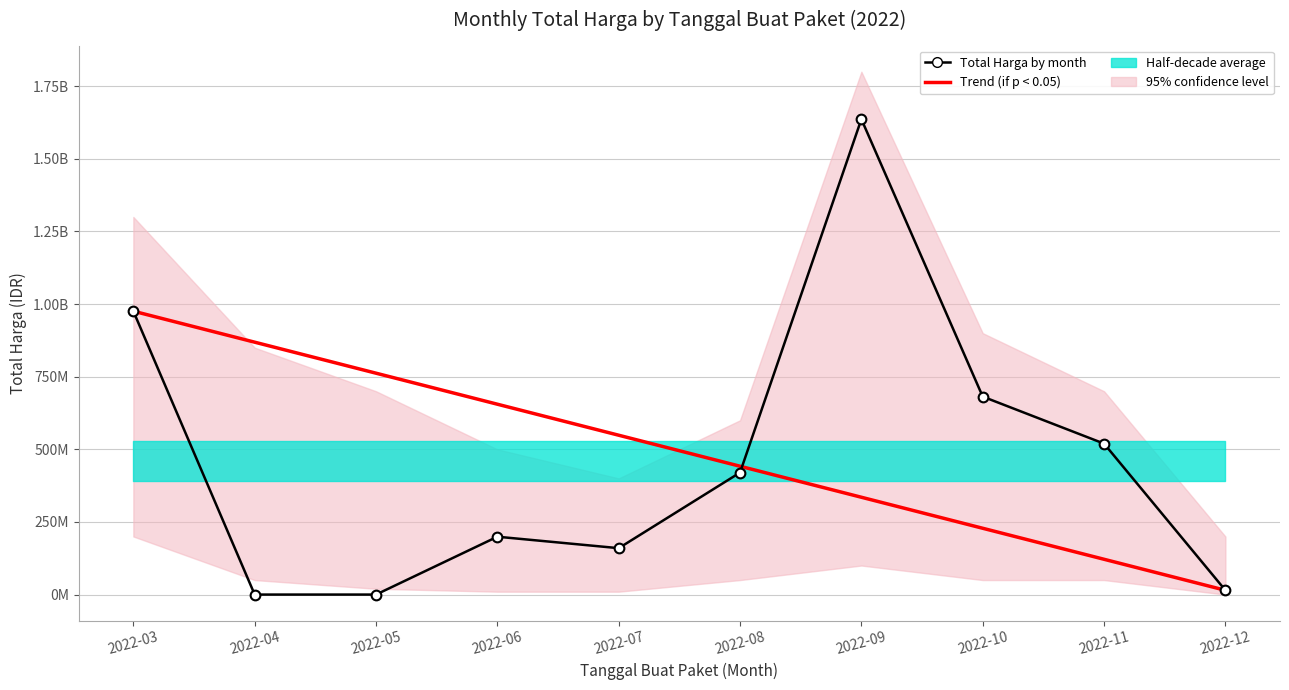

Which series has the largest total across all categories?

Trend (if p < 0.05)